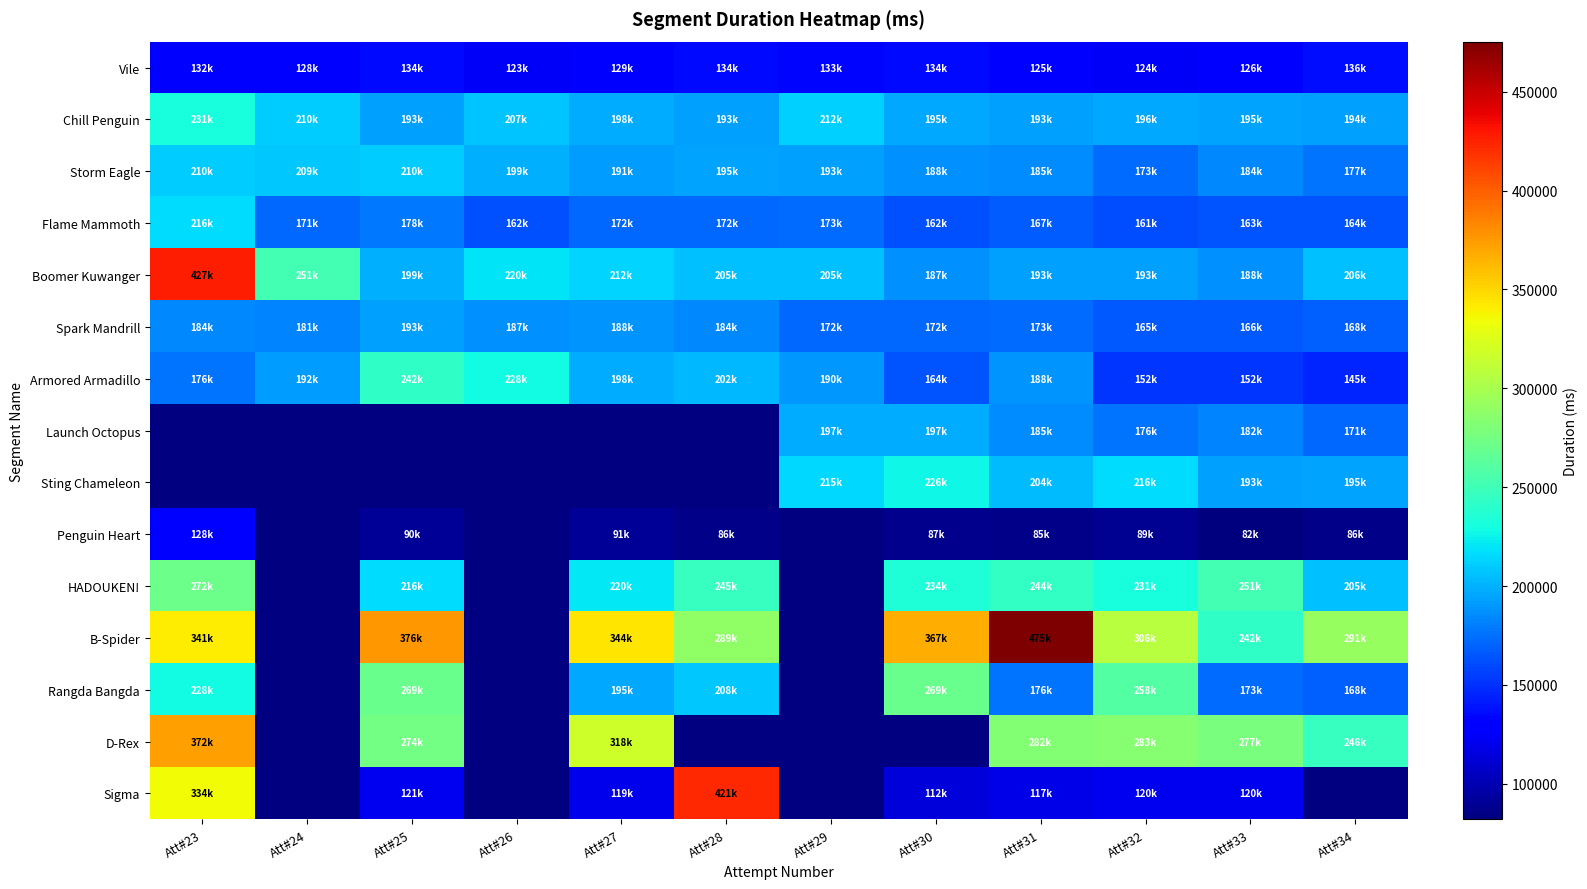

What is the total value across all series at Att#32?

2850162.0